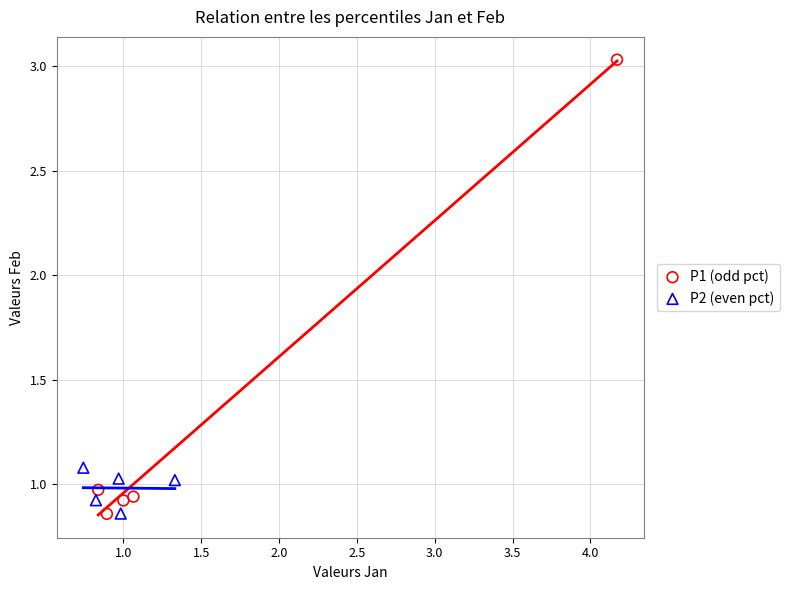

Which series has the largest Y range (max minus min)?

P1 (odd pct)